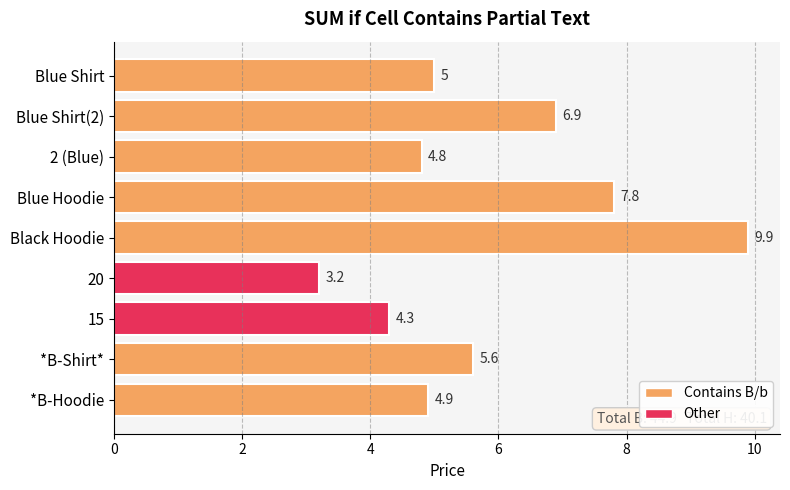

What position from the top is *B-Hoodie?

9